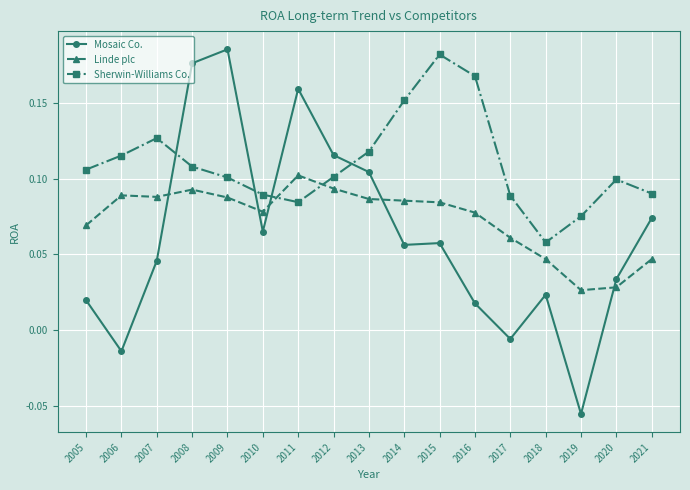

Which category has the lowest value across all series?

2019